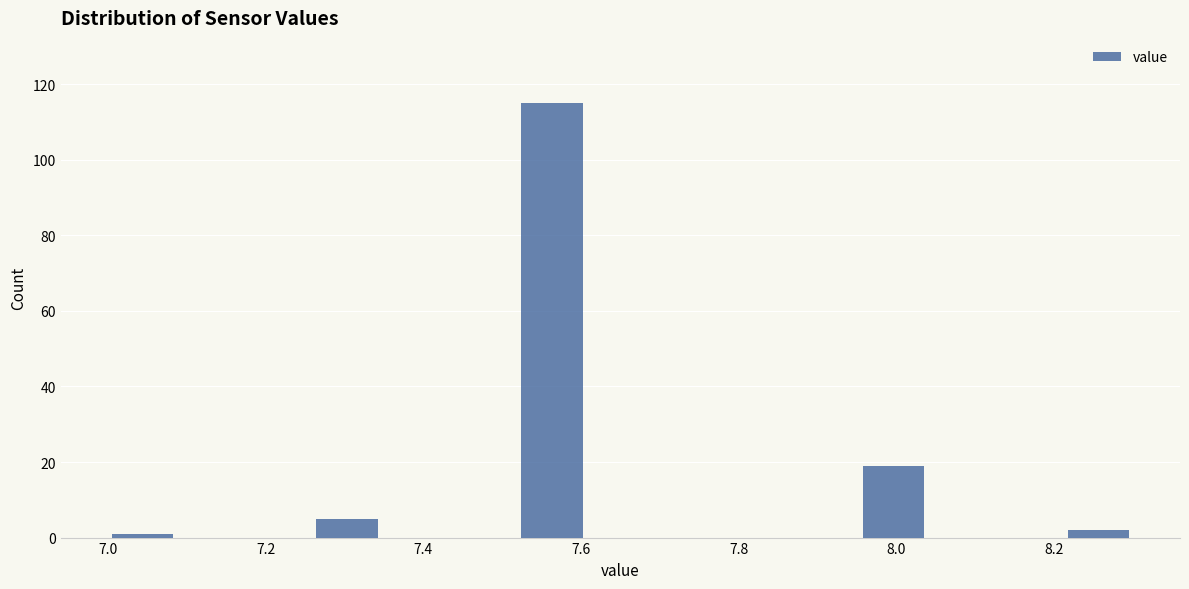

Reading left to right, list every bar in this chart as the range it spans on the x-axis followed by its height. Neither the bar edges nor the heights are printed on the chart, so give them approximately, as read against the axes.

7.00 to 7.08: under 2
7.08 to 7.18: 0
7.18 to 7.26: 0
7.26 to 7.34: 6
7.34 to 7.44: 0
7.44 to 7.52: 0
7.52 to 7.60: 116
7.60 to 7.70: 0
7.70 to 7.78: 0
7.78 to 7.86: 0
7.86 to 7.96: 0
7.96 to 8.04: 20
8.04 to 8.12: 0
8.12 to 8.22: 0
8.22 to 8.30: 2